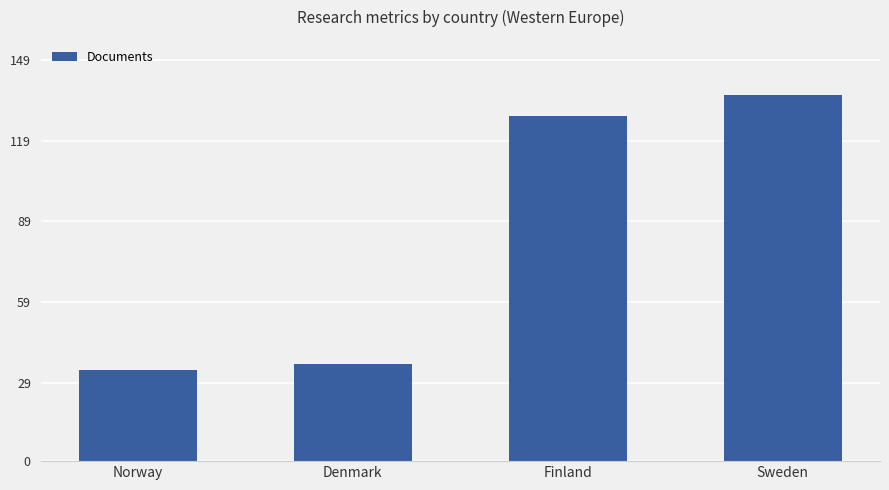

Between Finland and Denmark, which is larger?

Finland